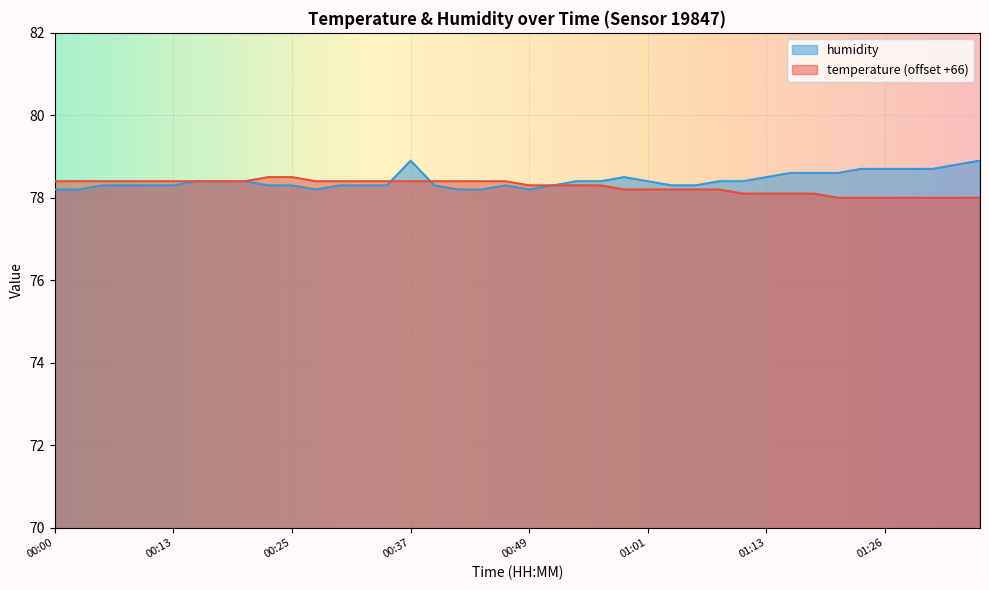

What position from the left is 00:34?

15